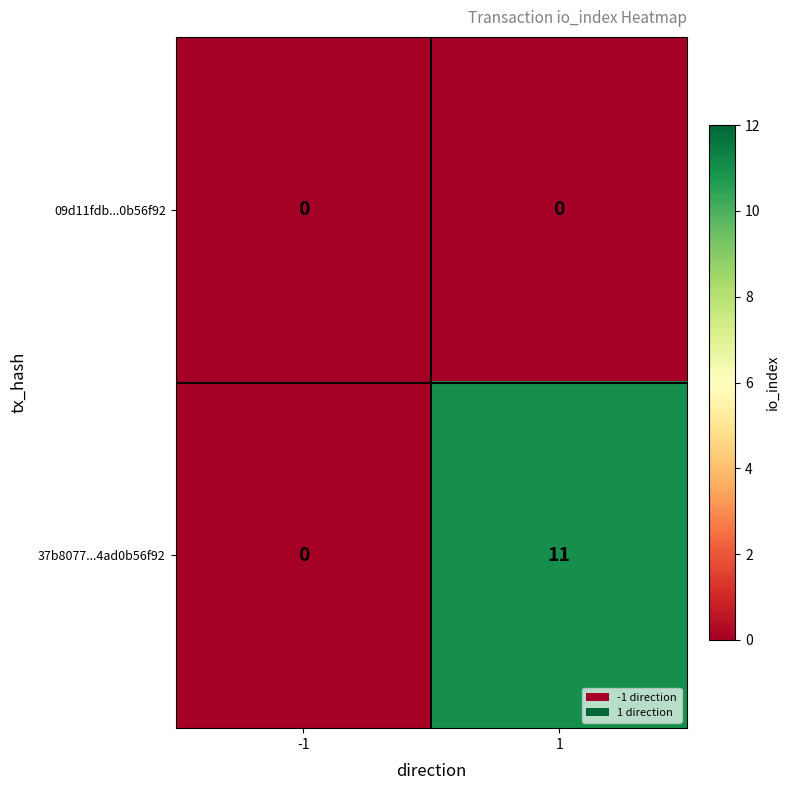

What is the greatest value displayed?

11